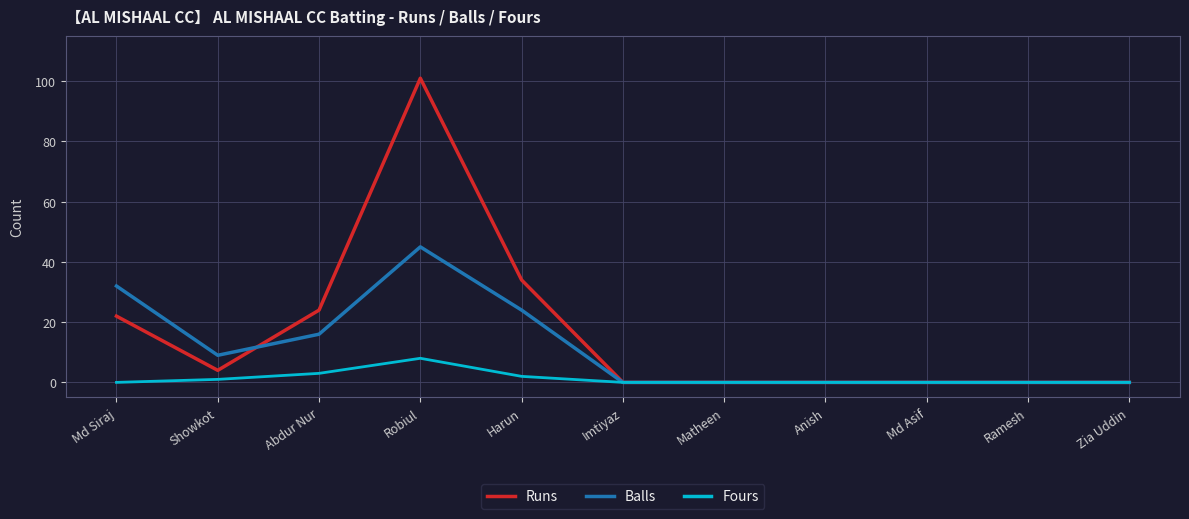

The value of Runs at Zia Uddin is -31. True or false?

False